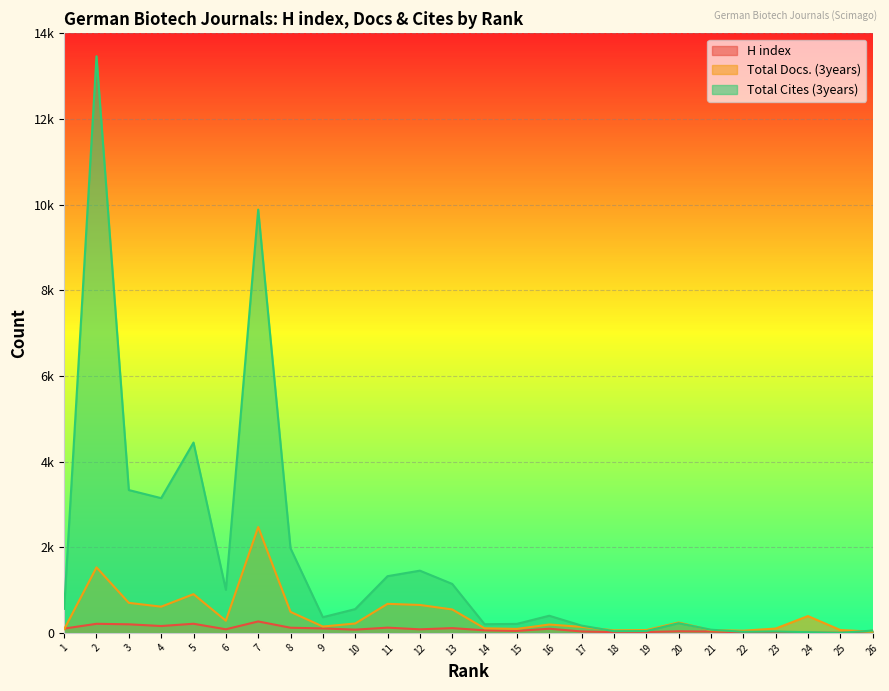

Where is the first local minimum for Total Docs. (3years)?

4